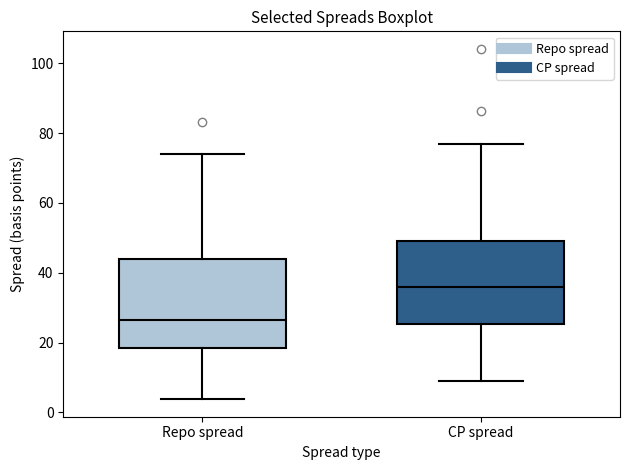

Which box has the highest median line?

CP spread